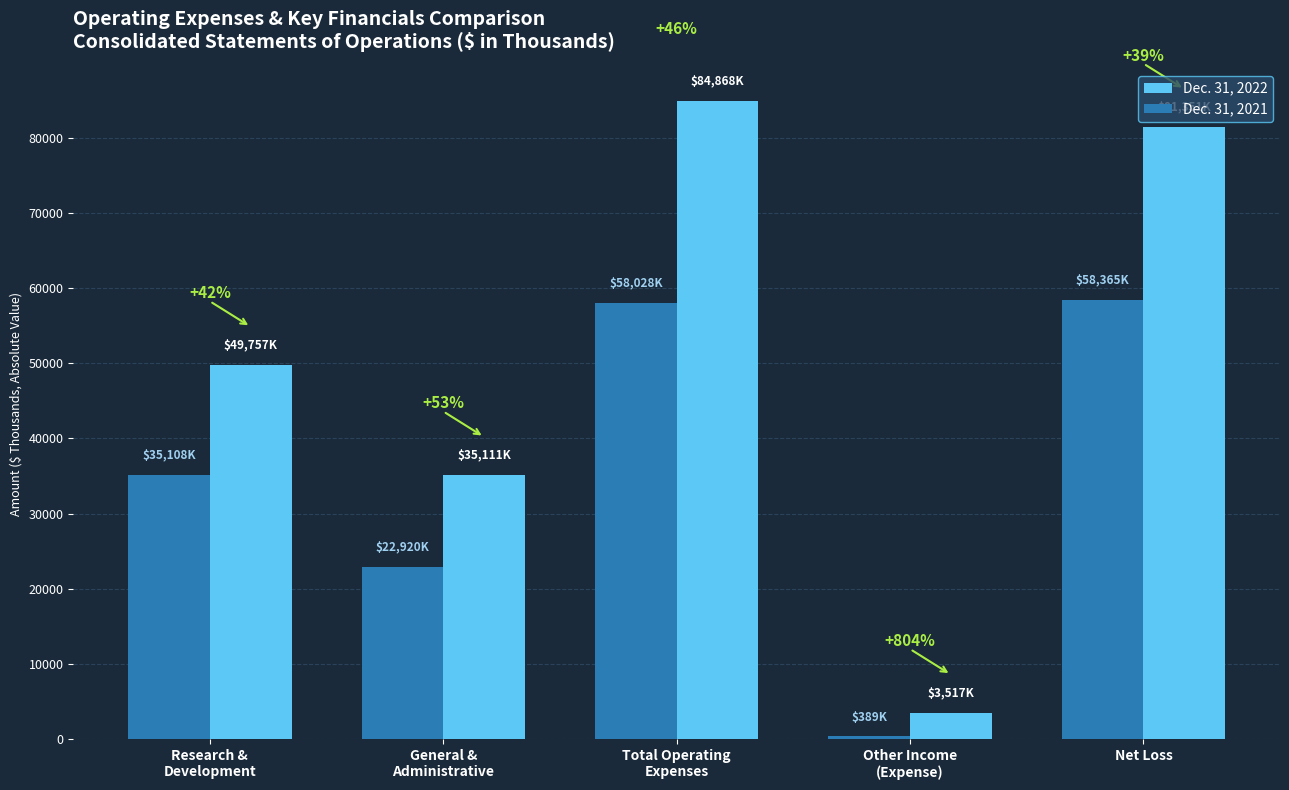

Reading left to right, what are all the values shown in this chart?

Dec. 31, 2022: 49757	35111	84868	3517	81351
Dec. 31, 2021: 35108	22920	58028	389	58365